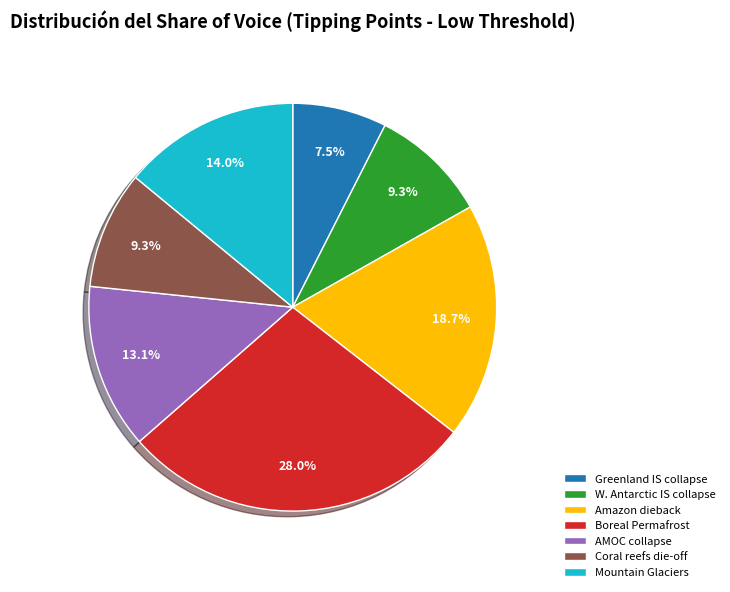

Does Greenland IS collapse account for over 50% of the chart?

No